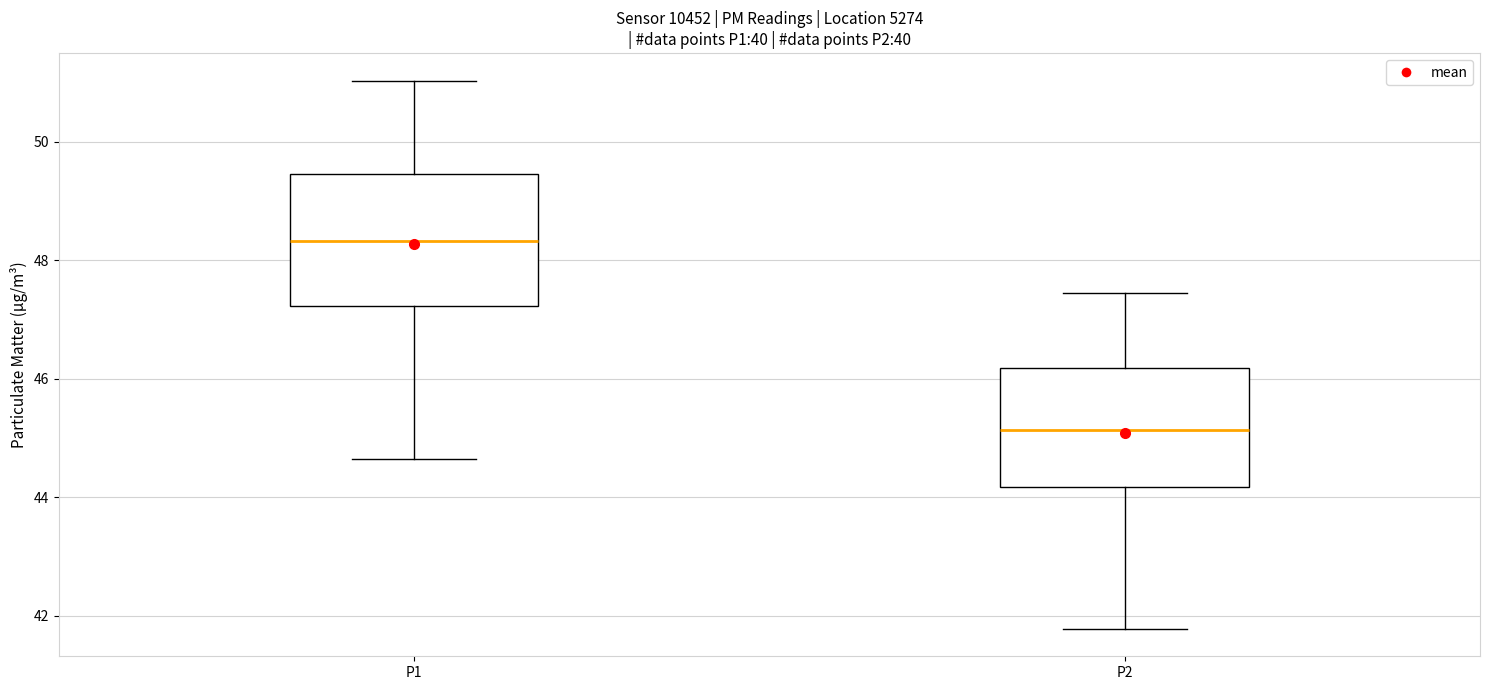

Which box has the highest median line?

P1